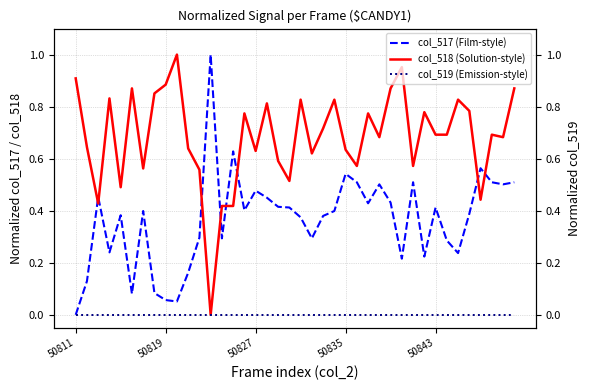

Which category has the lowest value across all series?

50811